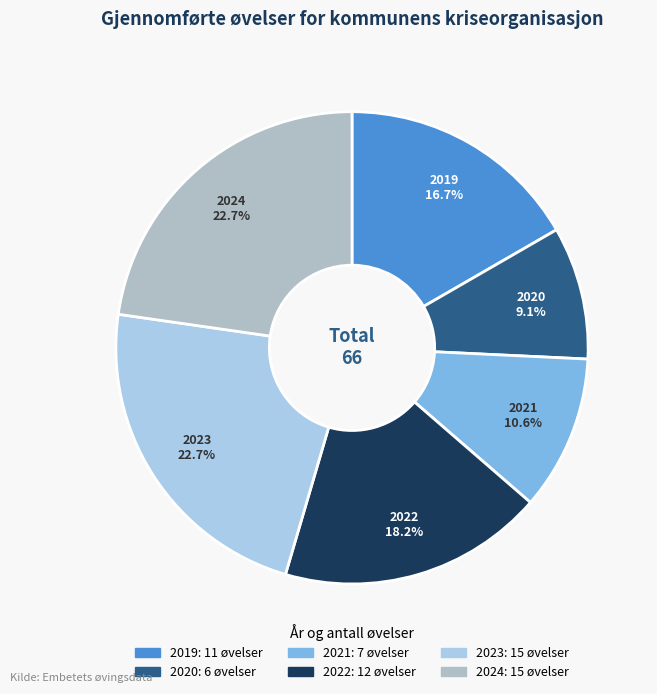

What is the ratio of the value at 2019 to the value at 2020?

1.8